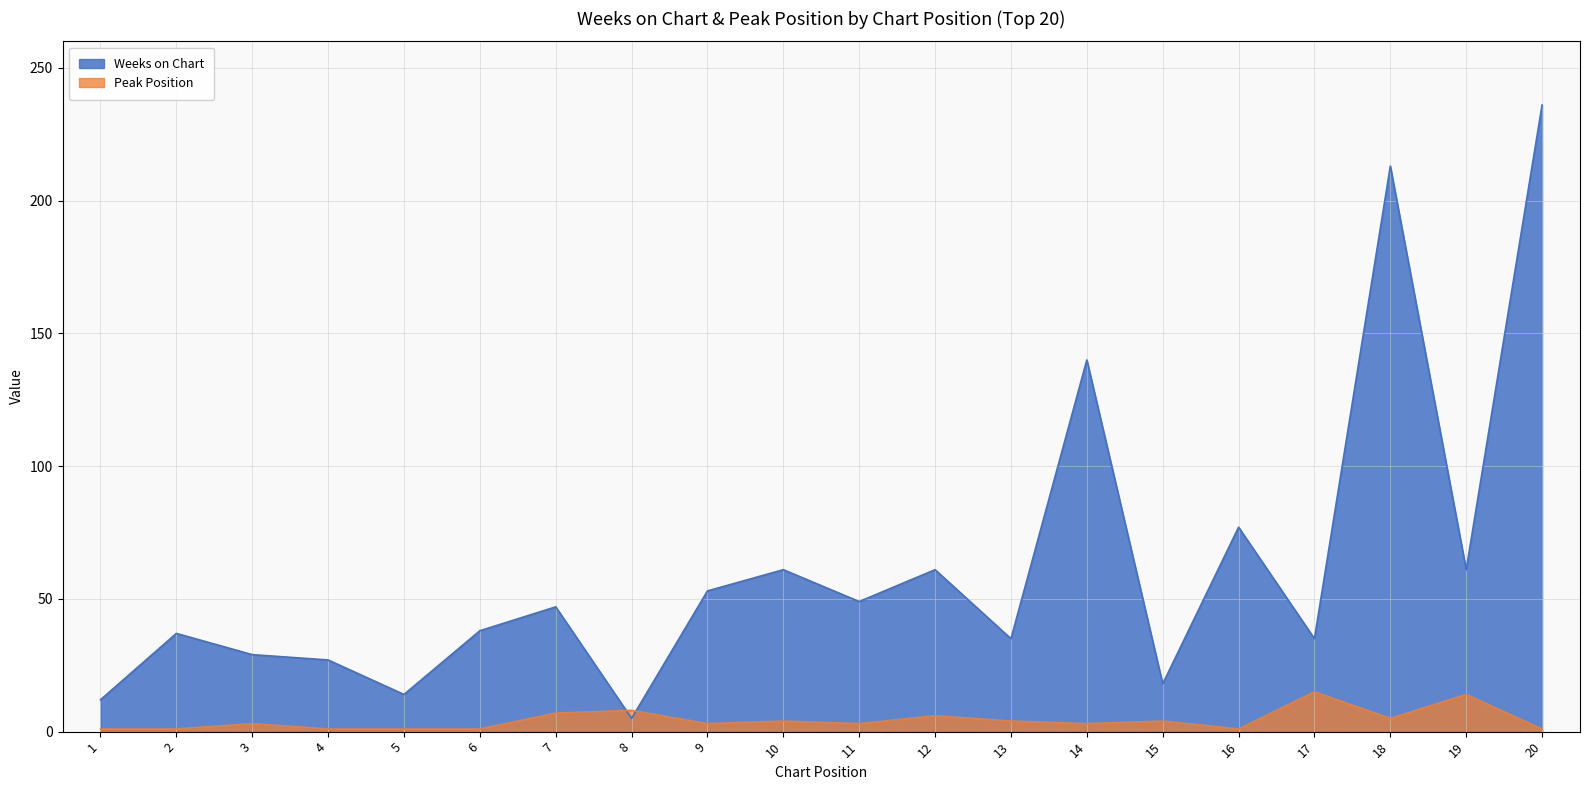

Which label corresponds to the largest value in the chart?

20